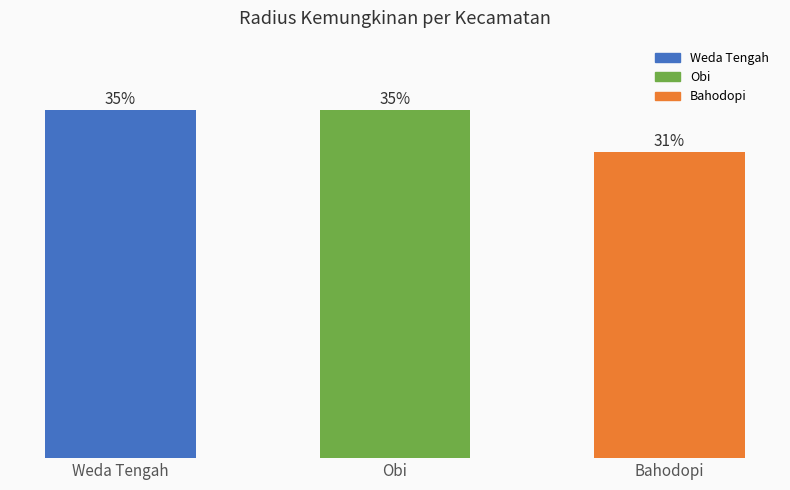

Does the chart contain any negative values?

No